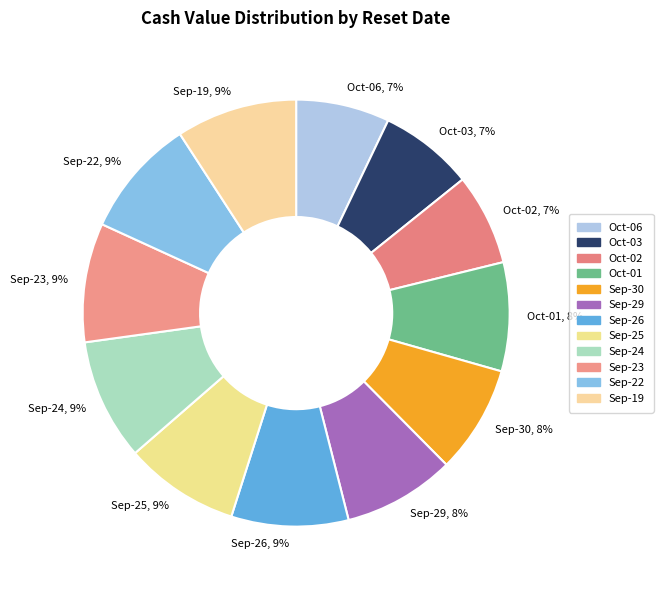

True or false: Oct-02, 7% accounts for 7% of the total.

True